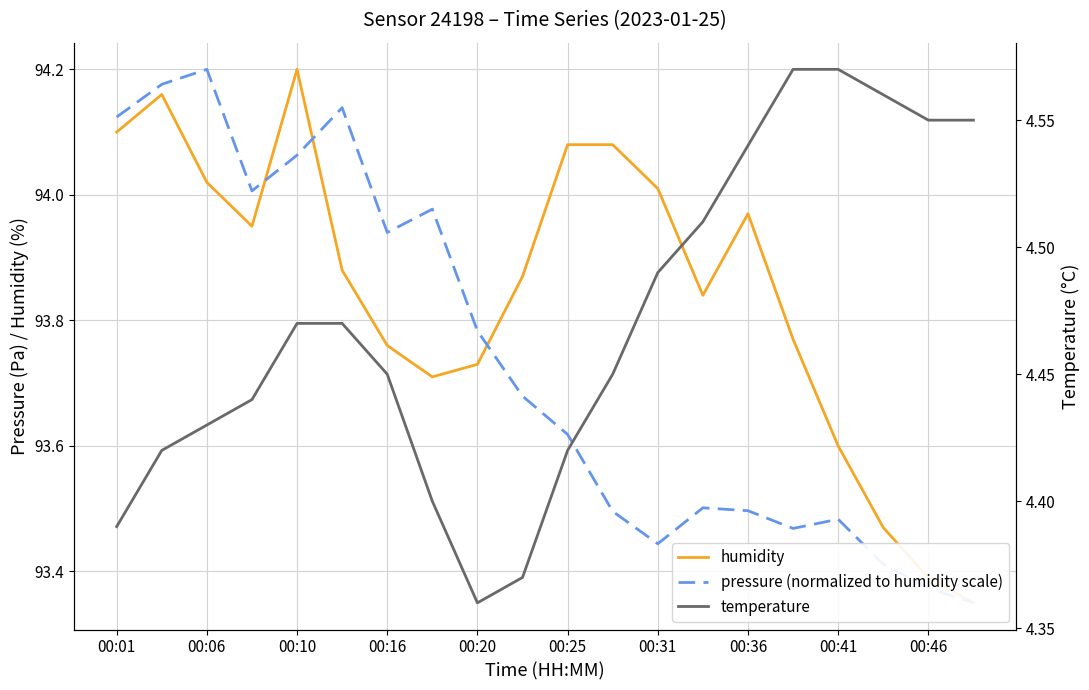

True or false: pressure (normalized to humidity scale) has more than 0 points higher than both neighbors.

True